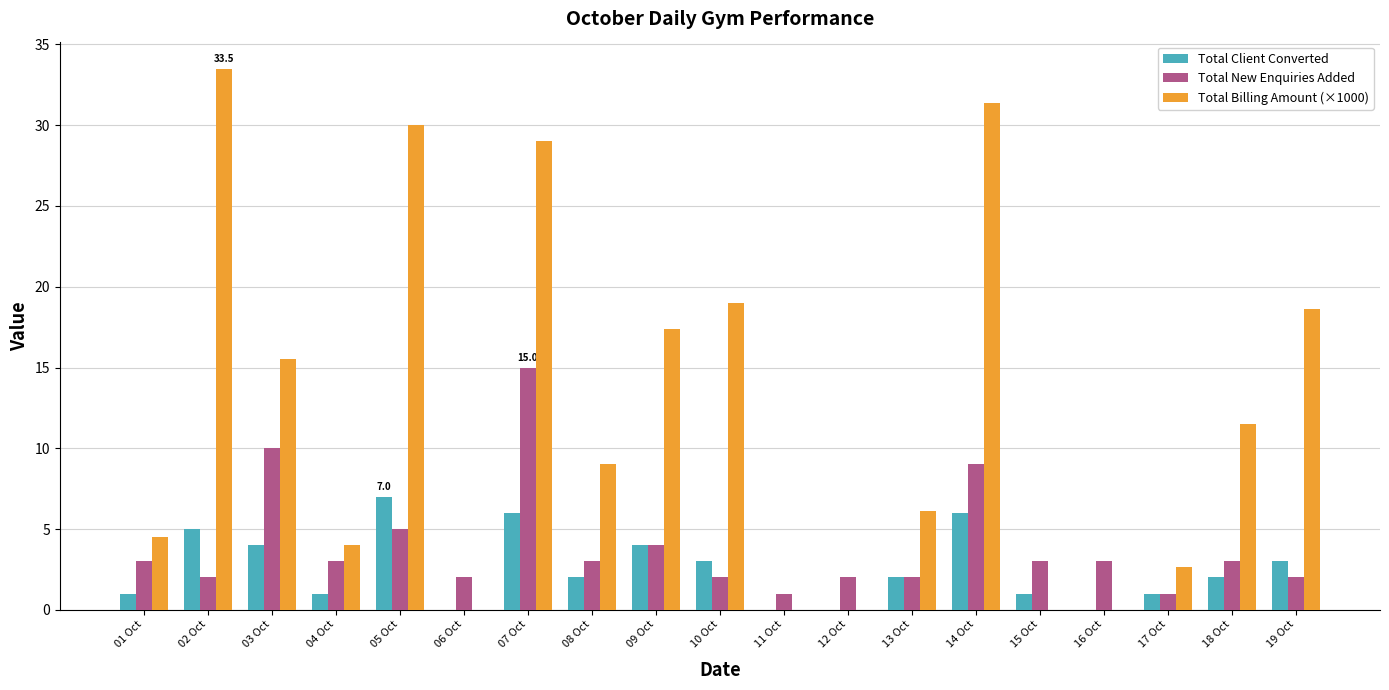

What is the total value across all series at 12 Oct?

2.0